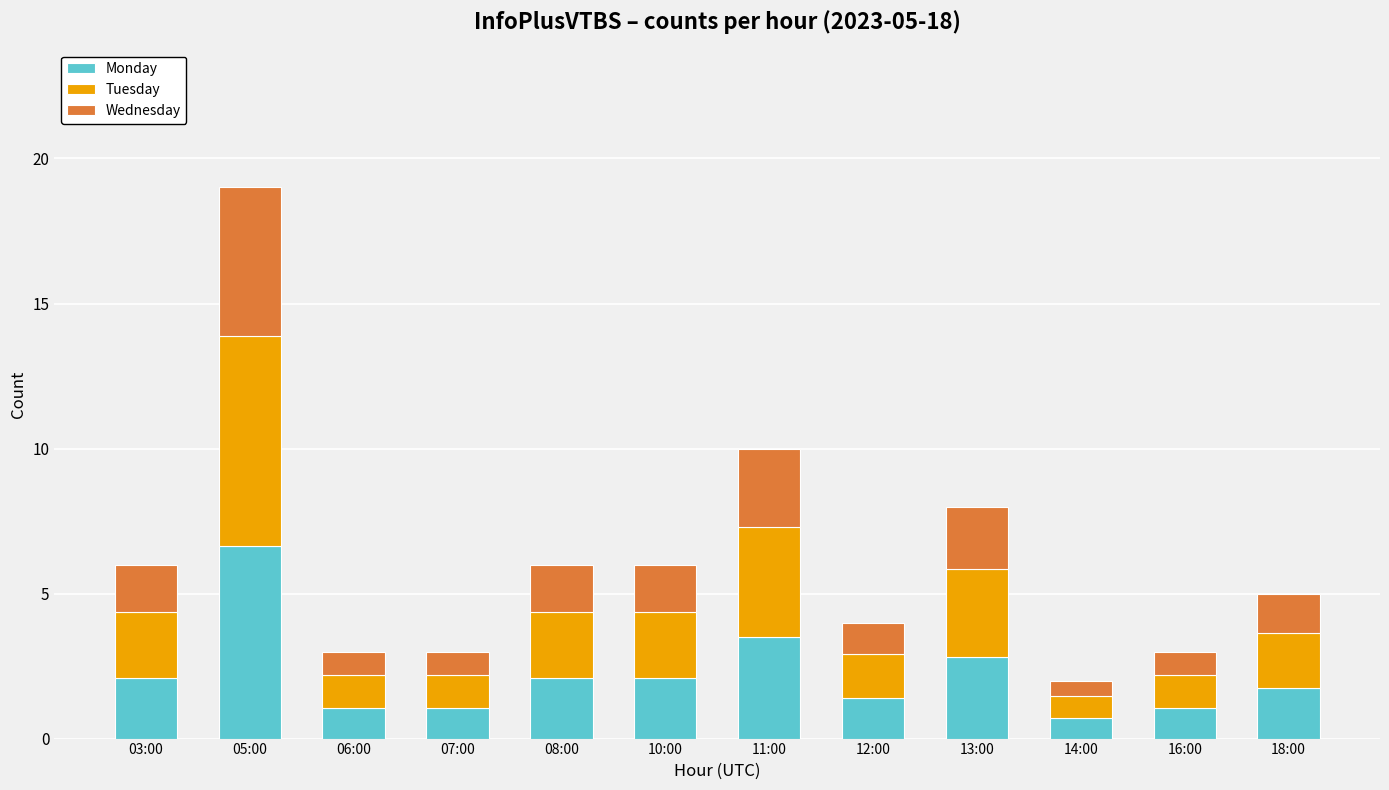

What is the value of the Monday bar at the 1st from the left?

2.1